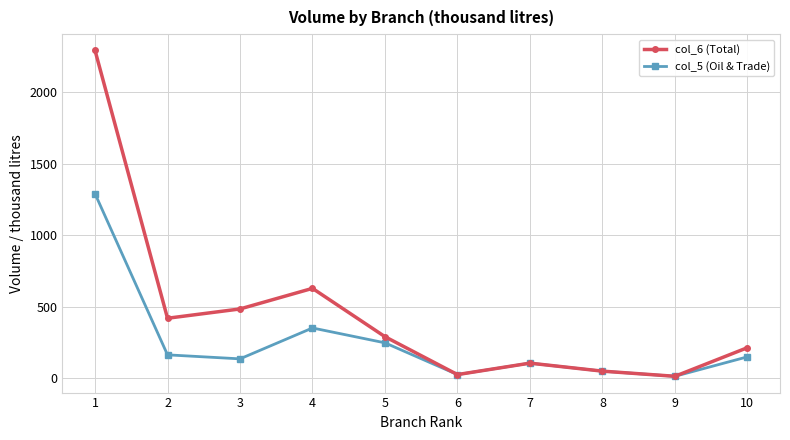

Is the value of col_6 (Total) at 10 greater than the value of col_5 (Oil & Trade) at 6?

Yes